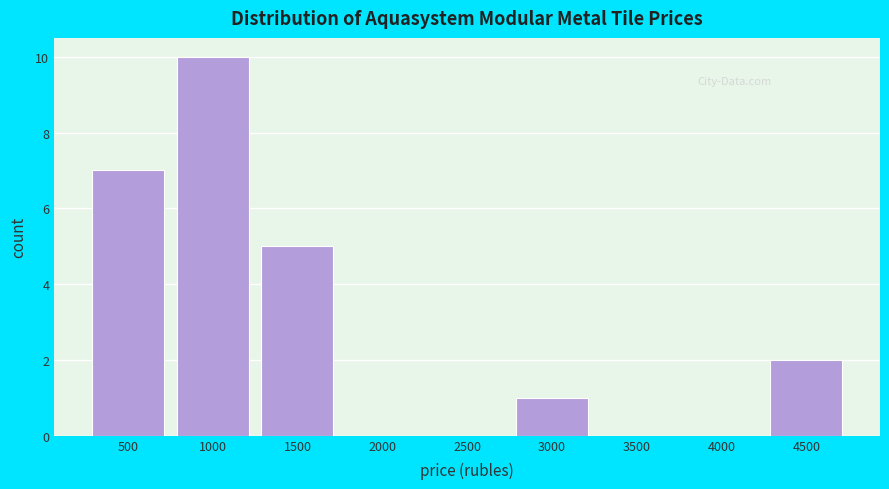

Reading left to right, what are all the values shown in this chart?

500=7	1000=10	1500=5	2000=0	2500=0	3000=1	3500=0	4000=0	4500=2